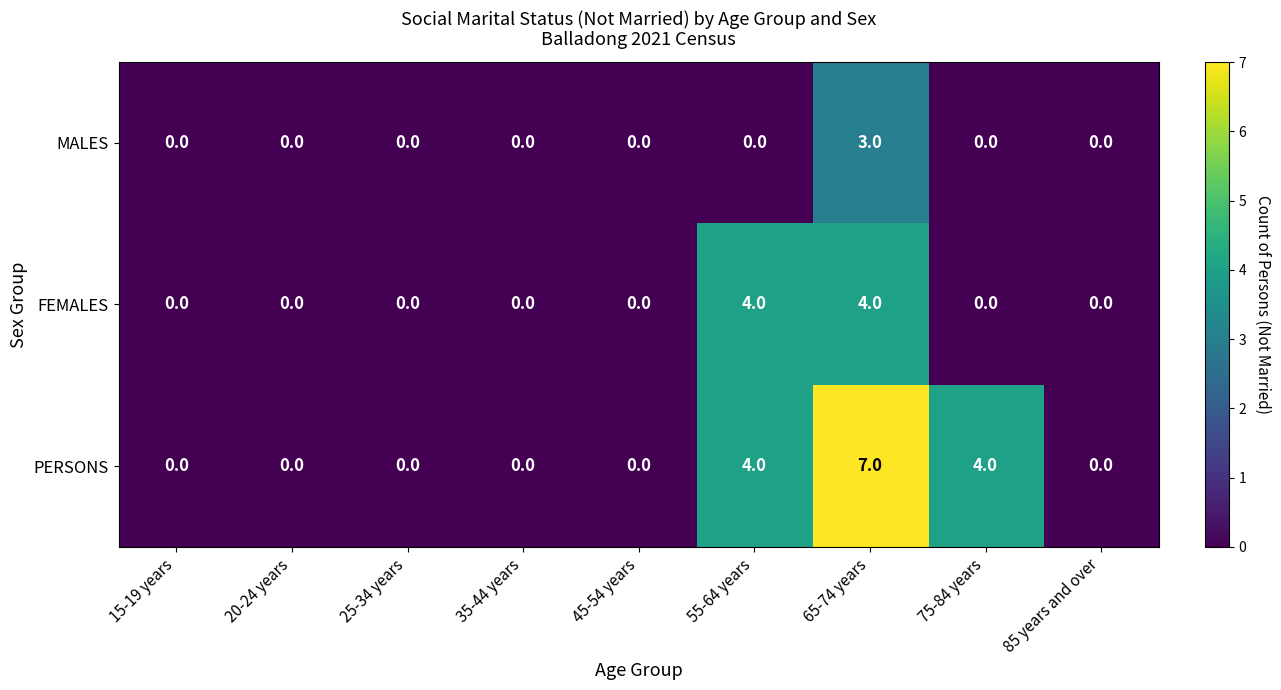

Reading right to left, what are all the values shown in this chart?

MALES: 85 years and over=0	75-84 years=0	65-74 years=3	55-64 years=0	45-54 years=0	35-44 years=0	25-34 years=0	20-24 years=0	15-19 years=0
FEMALES: 85 years and over=0	75-84 years=0	65-74 years=4	55-64 years=4	45-54 years=0	35-44 years=0	25-34 years=0	20-24 years=0	15-19 years=0
PERSONS: 85 years and over=0	75-84 years=4	65-74 years=7	55-64 years=4	45-54 years=0	35-44 years=0	25-34 years=0	20-24 years=0	15-19 years=0